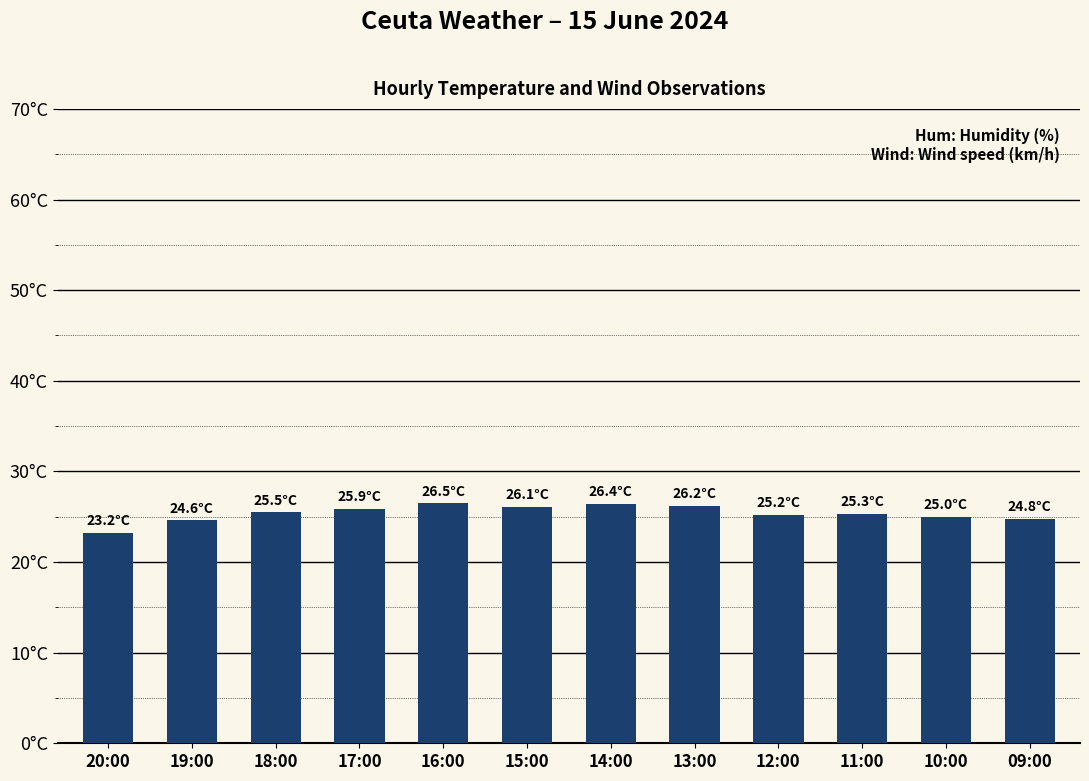

Are the bars horizontal?

No